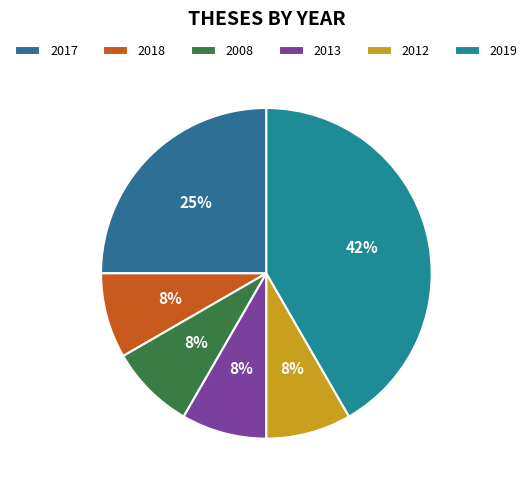

How many segments does this pie chart have?

6